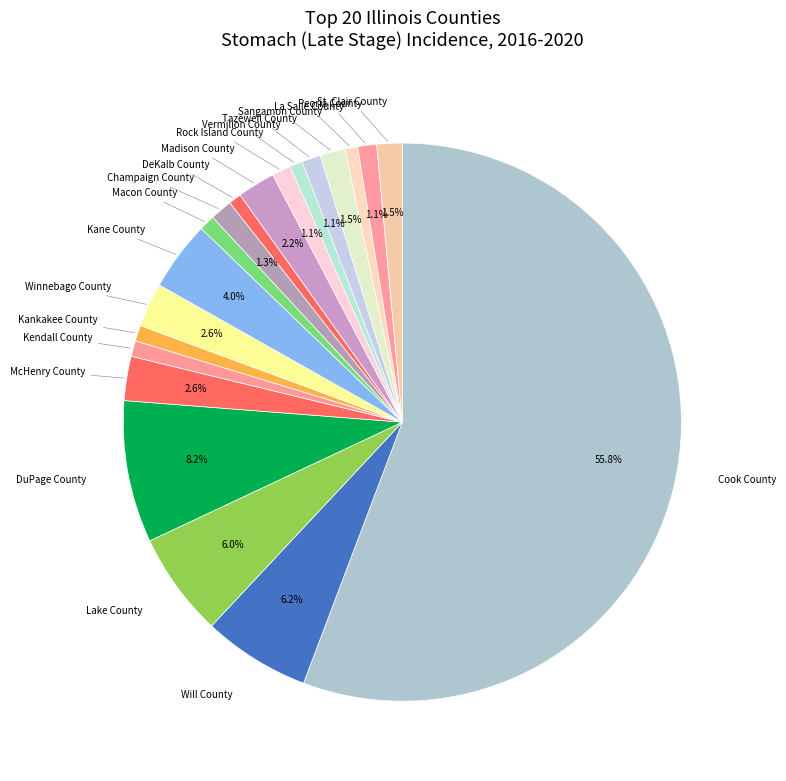

How many slices are in this pie chart?

20